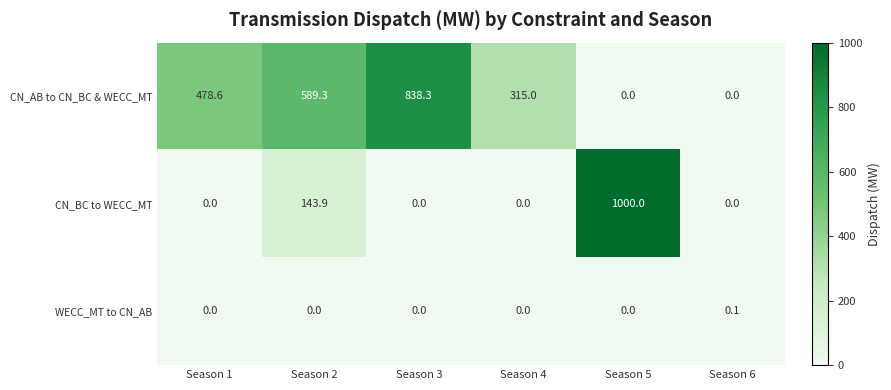

Rank the series at Season 2 from lowest to highest value.

WECC_MT to CN_AB, CN_BC to WECC_MT, CN_AB to CN_BC & WECC_MT